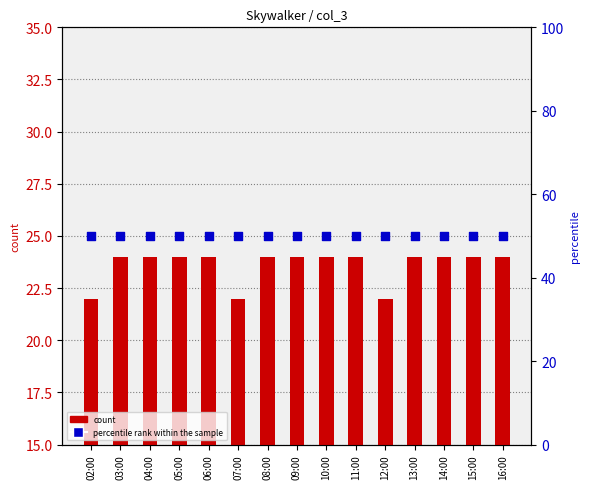

What are all the series names shown in the legend?

count, percentile rank within the sample